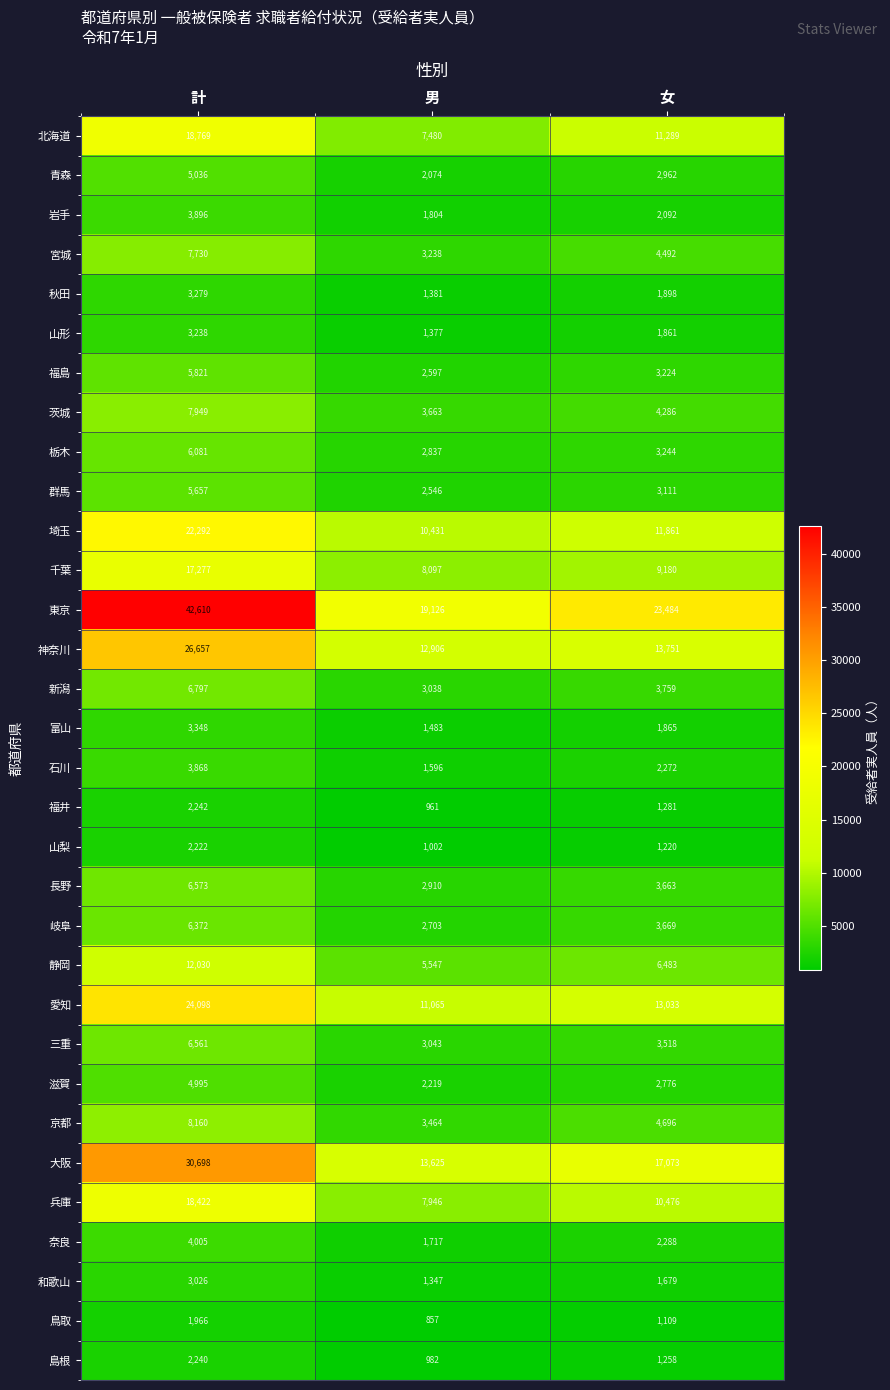

At 女, list the series in order from smallest to largest.

鳥取, 山梨, 島根, 福井, 和歌山, 山形, 富山, 秋田, 岩手, 石川, 奈良, 滋賀, 青森, 群馬, 福島, 栃木, 三重, 長野, 岐阜, 新潟, 茨城, 宮城, 京都, 静岡, 千葉, 兵庫, 北海道, 埼玉, 愛知, 神奈川, 大阪, 東京